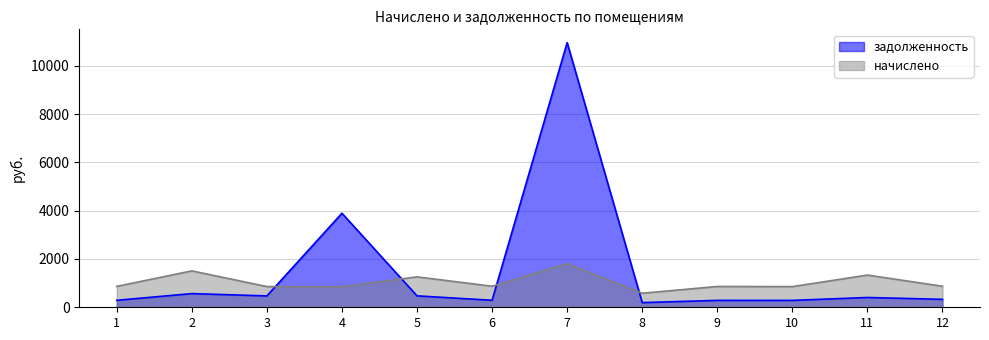

What is the total value across all series at 2?

2073.8